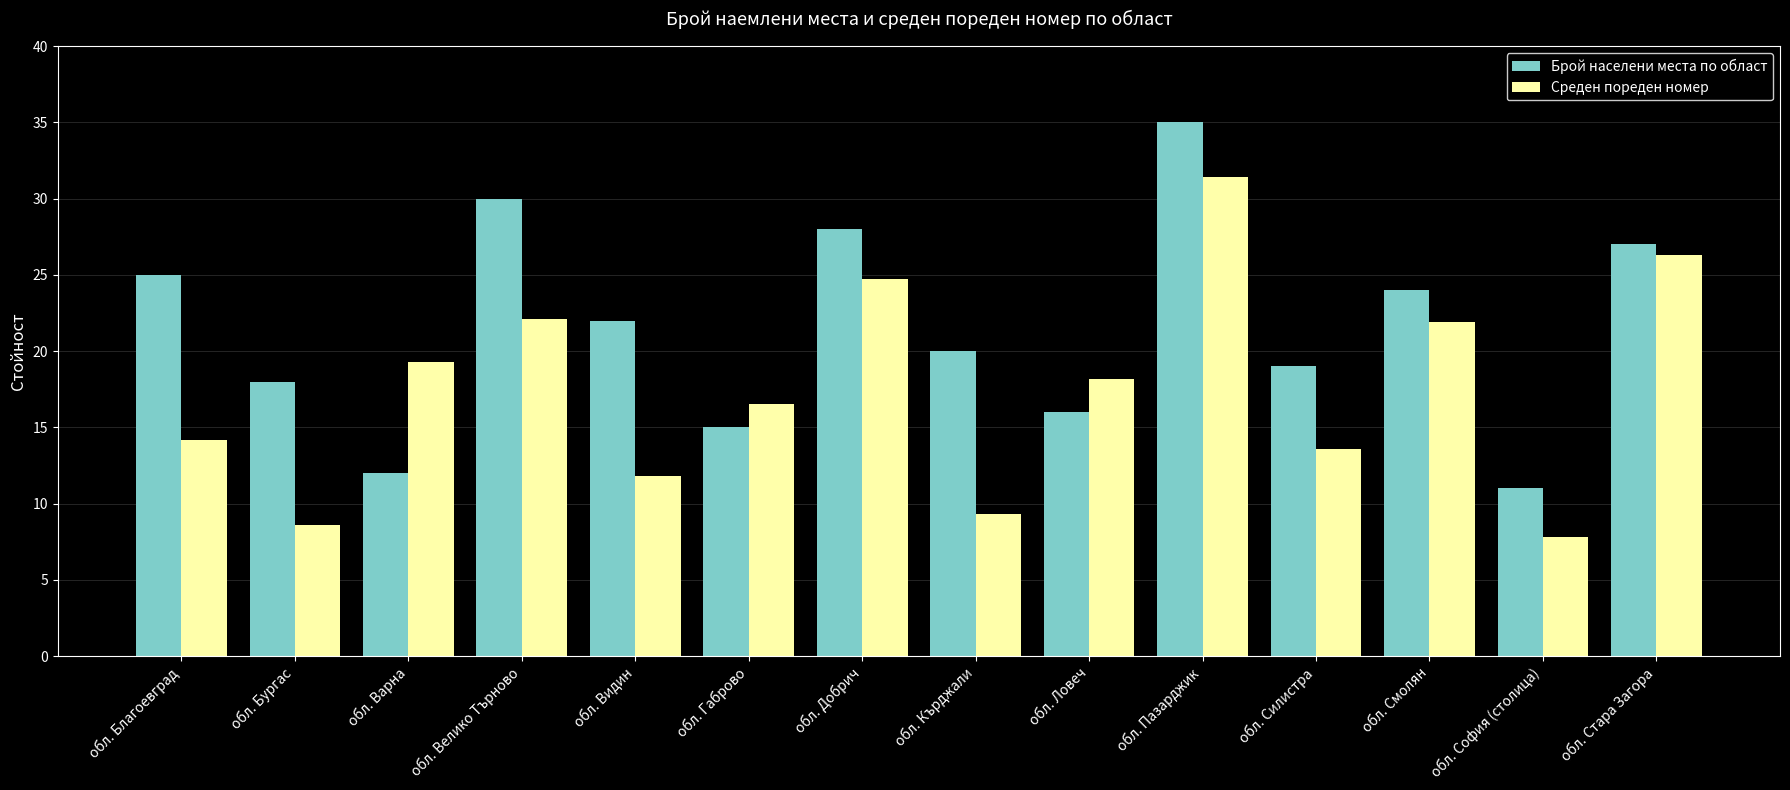

At which label does Среден пореден номер first exceed 18?

обл. Варна